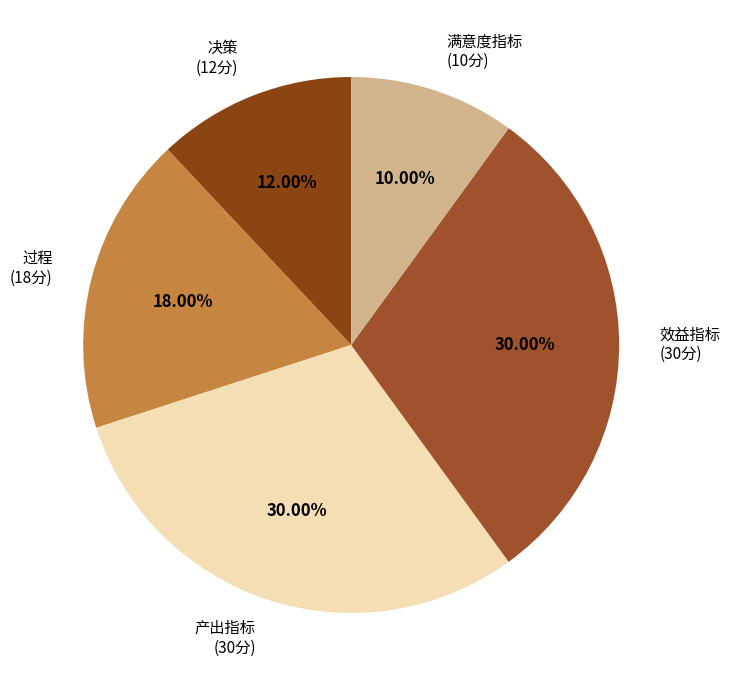

Do 效益指标 and 过程 together represent more than half of the pie?

No